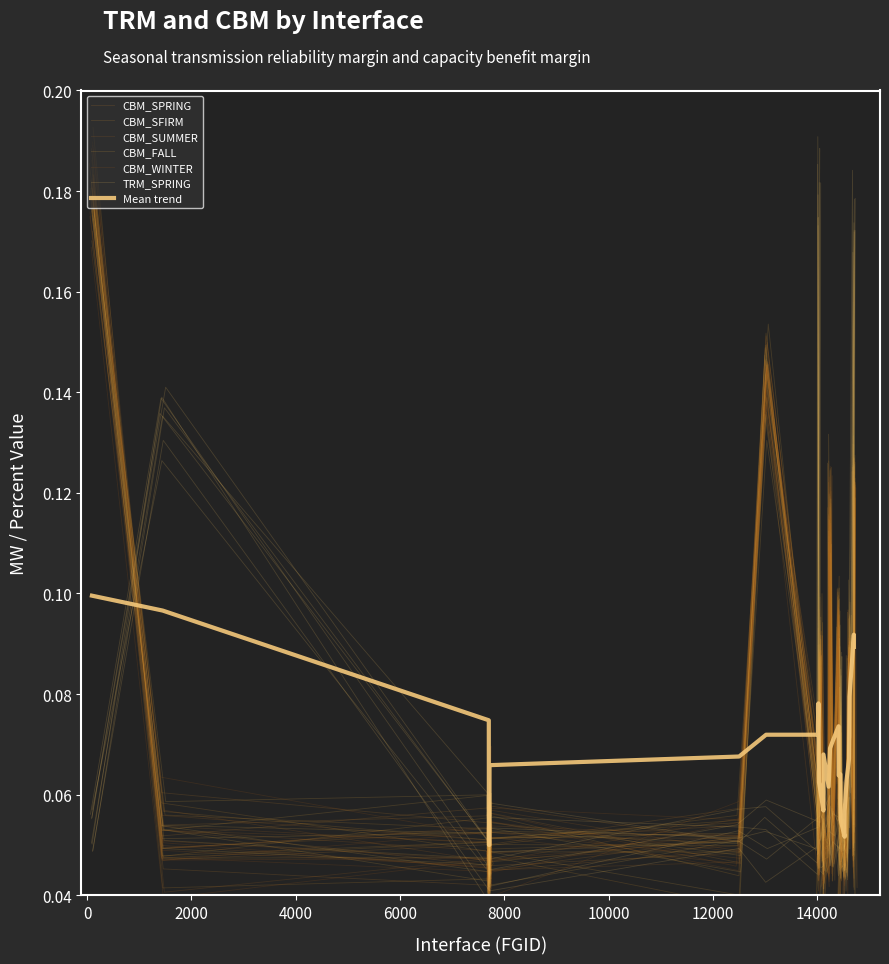

How many times do CBM_SFIRM and CBM_SPRING cross each other?

18